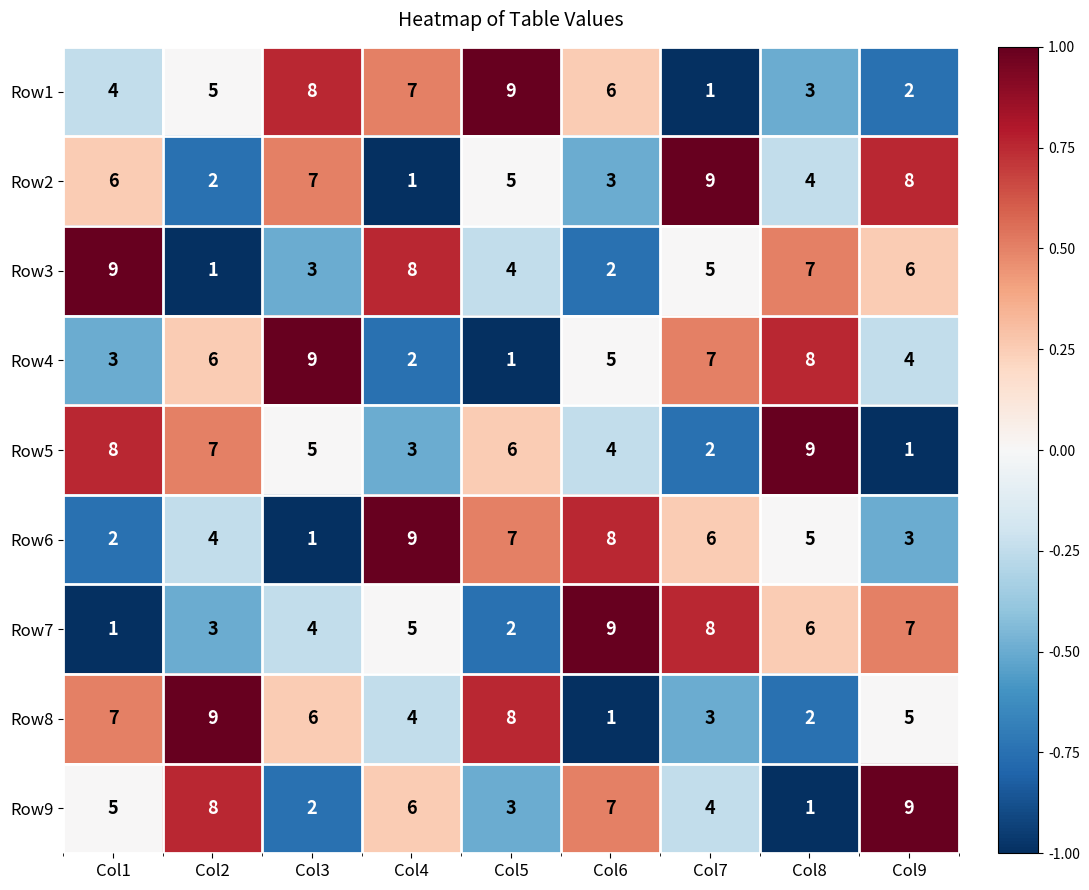

What value does the Row8 series have at Col9?

5